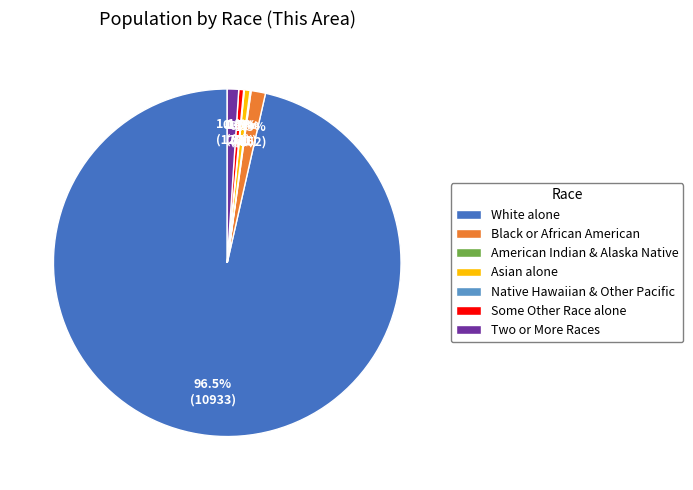

What is the largest slice in the pie chart?

White alone